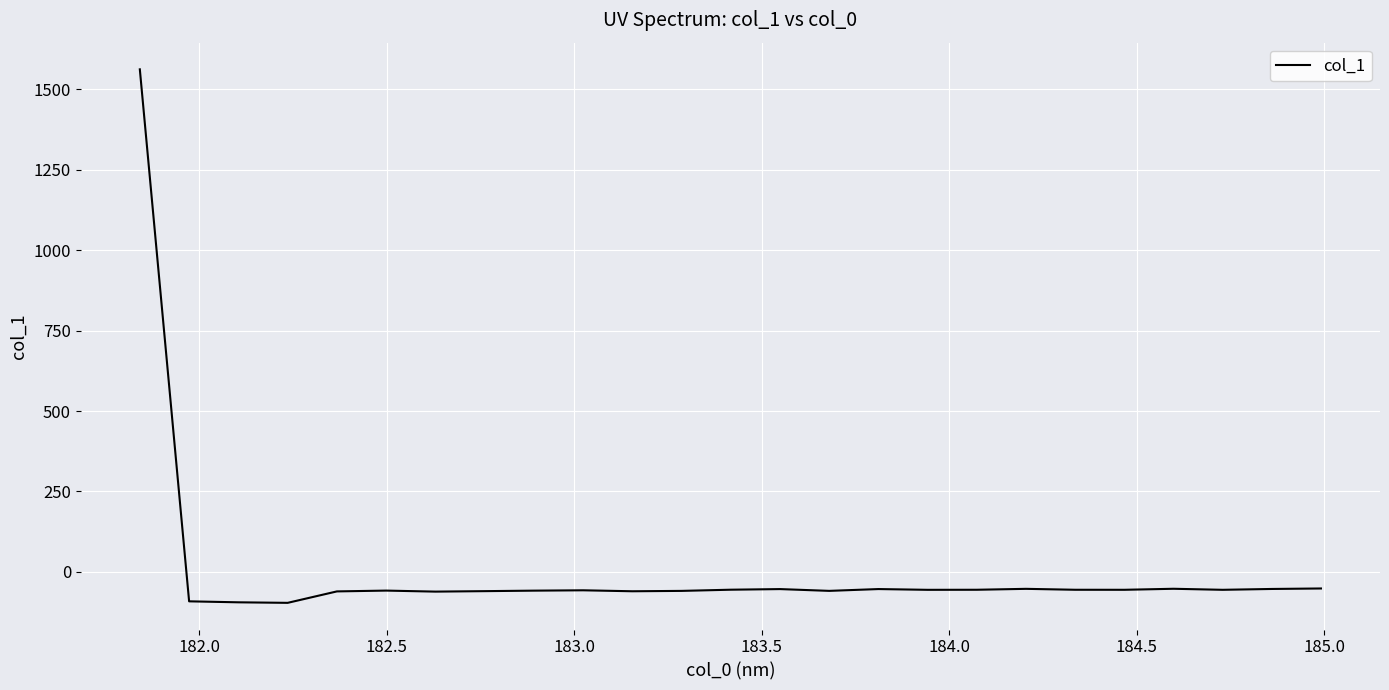

Does the chart display data point markers on the line(s)?

No